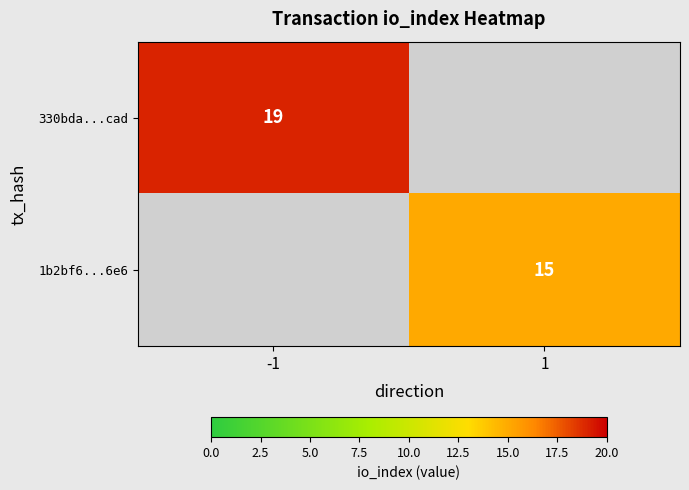

The 330bda...cad series shows 19 at -1. True or false?

True